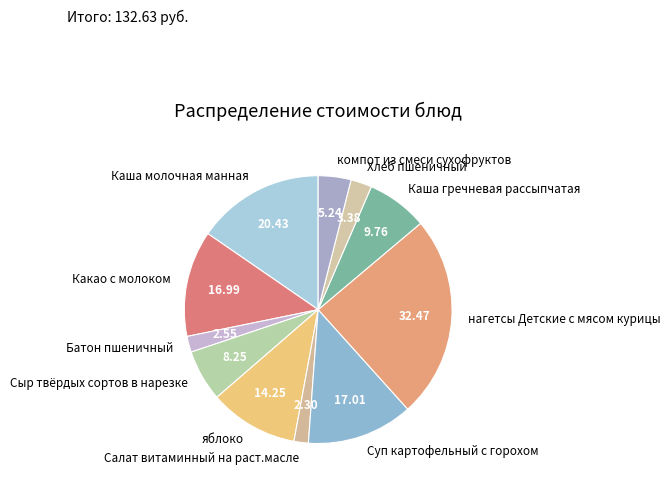

Which category has the biggest portion of the pie?

нагетсы Детские с мясом курицы